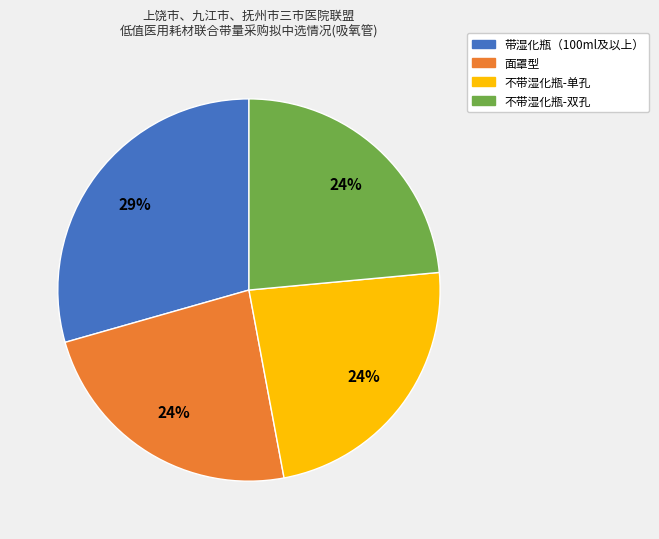

What is the largest slice in the pie chart?

带湿化瓶（100ml及以上）